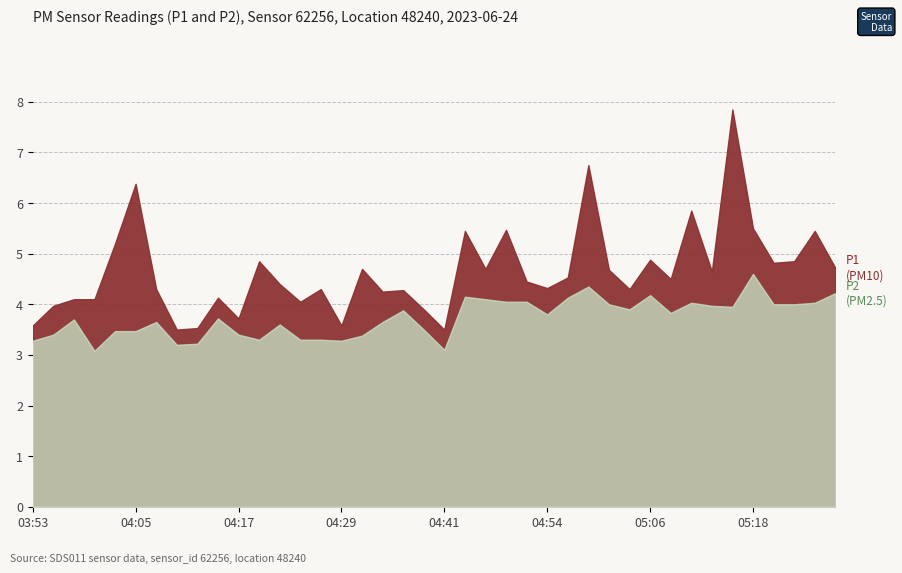

The value of P2 at 05:06 is 1.7. True or false?

False